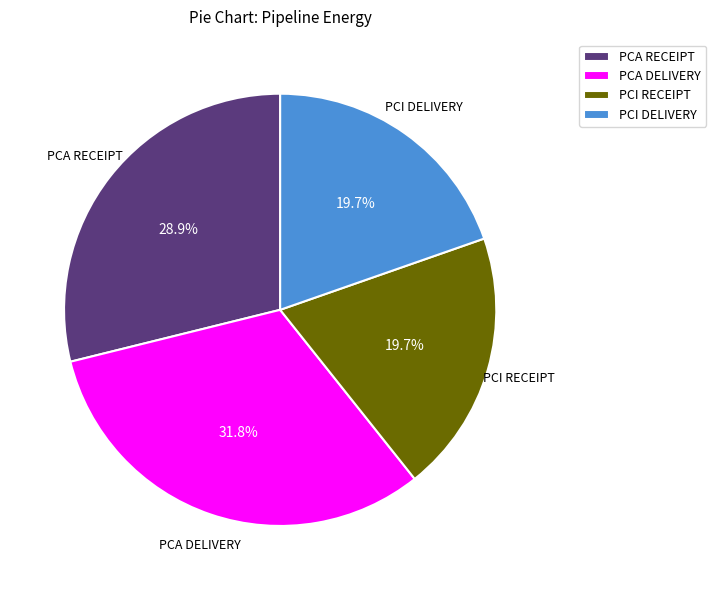

To the nearest percent, what is the average slice percentage?

25%